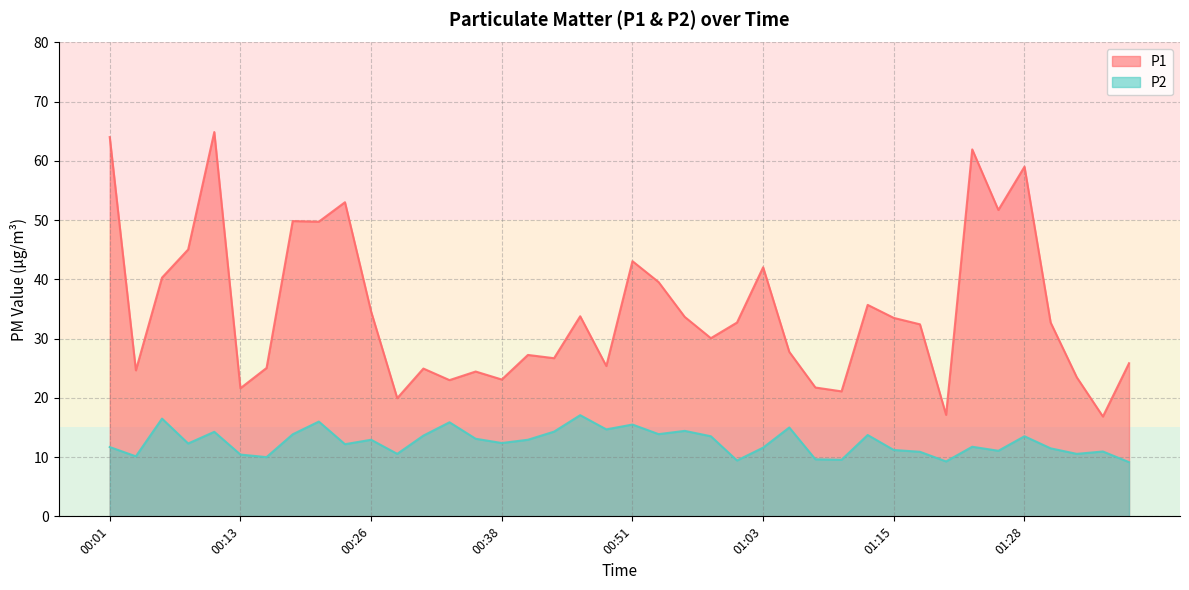

At which category is the sum across all series the highest?

00:11